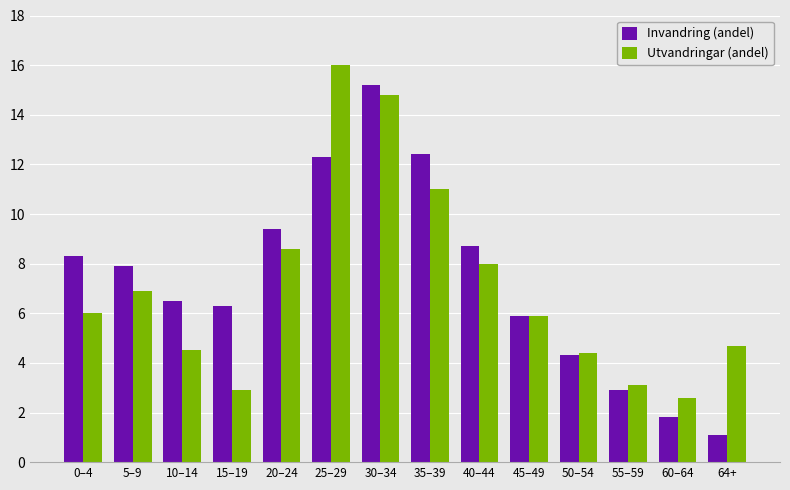

What is the sum of the Invandring (andel) values at 40–44 and 20–24?

18.1